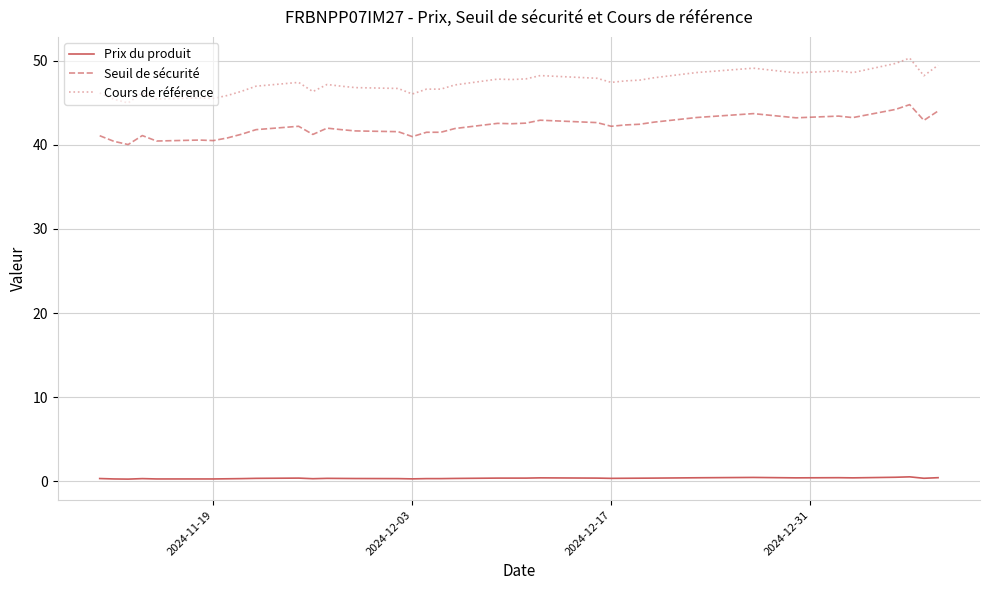

How many distinct data groups are displayed?

3